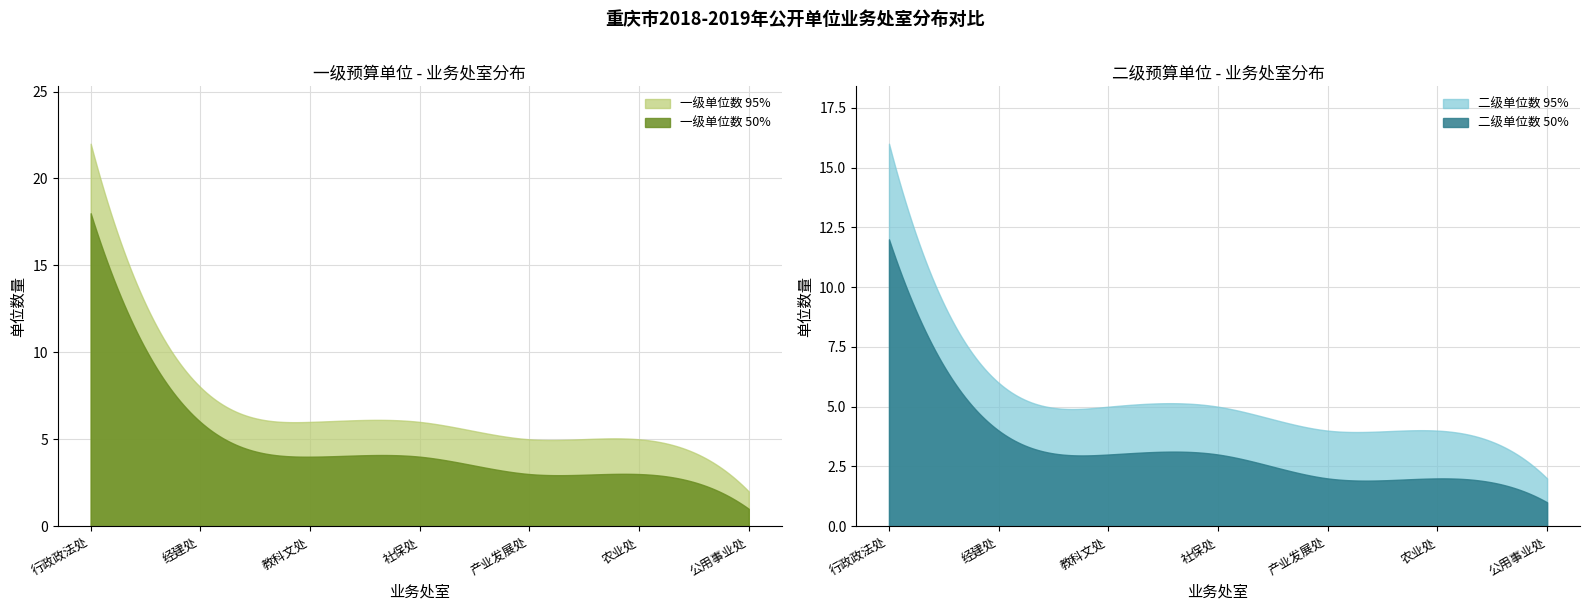

True or false: 一级单位数_95% has a value of 6 at 社保处.

True